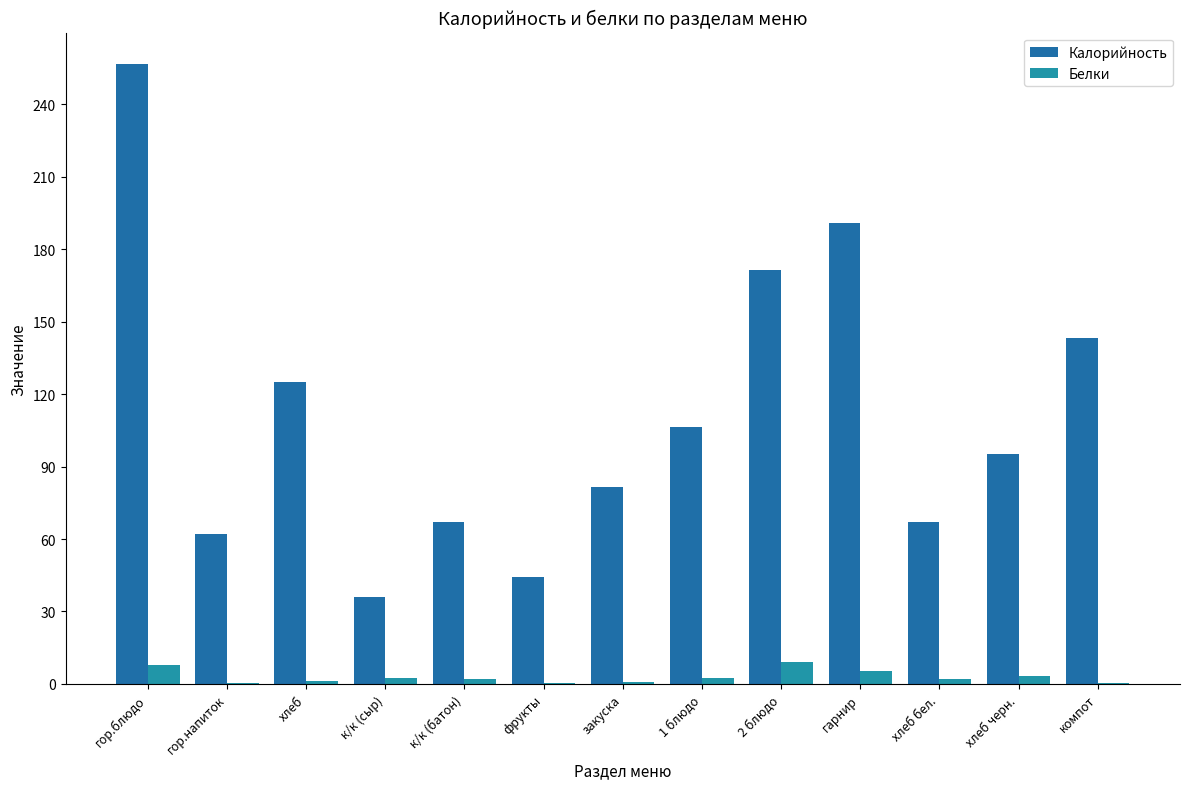

What is the label of the 2nd bar from the left?

гор.напиток